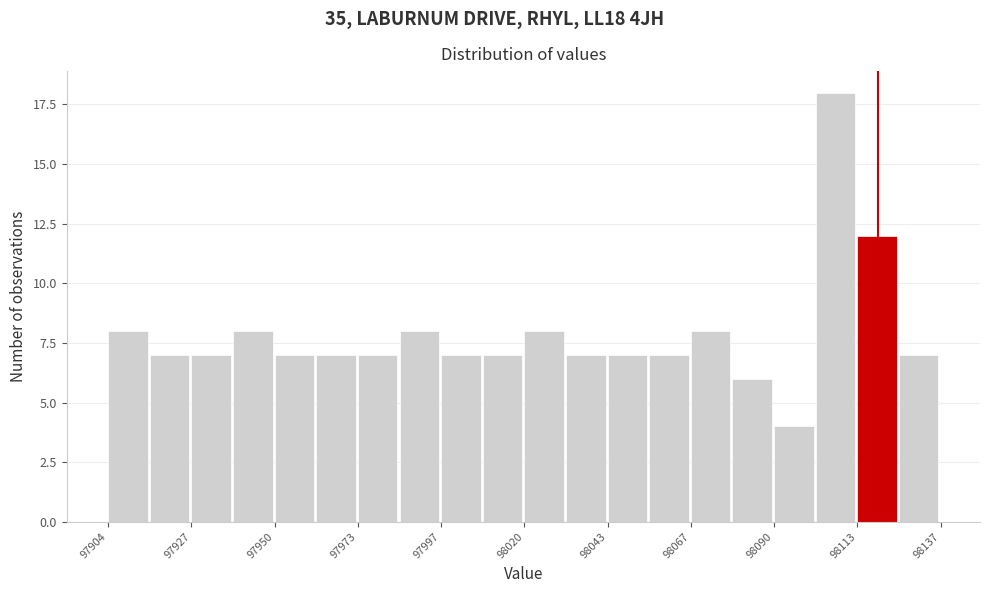

Read against the x-axis, roughly where is the centre of the tallest bar?

98110